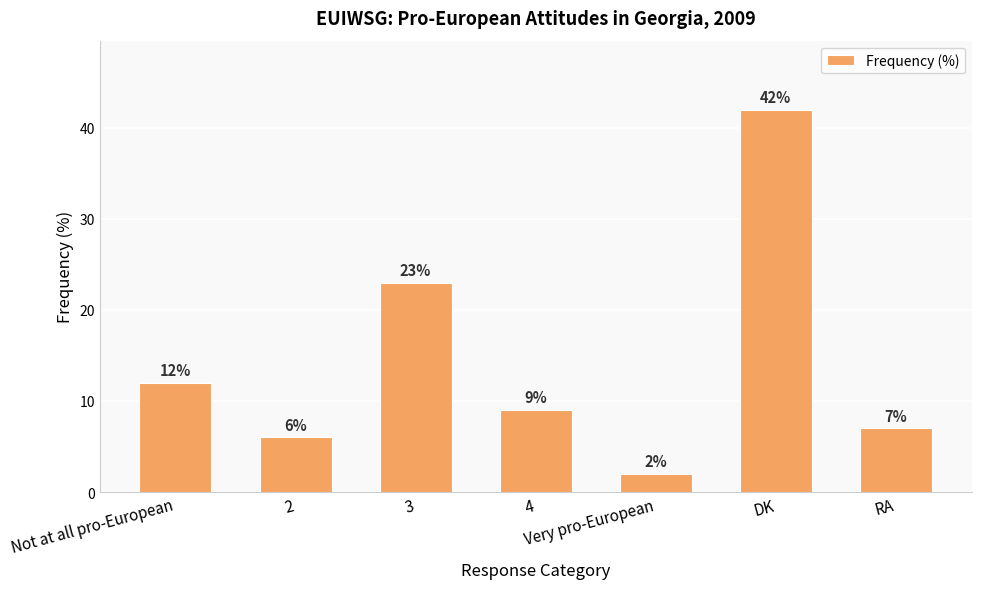

Are the bars horizontal?

No